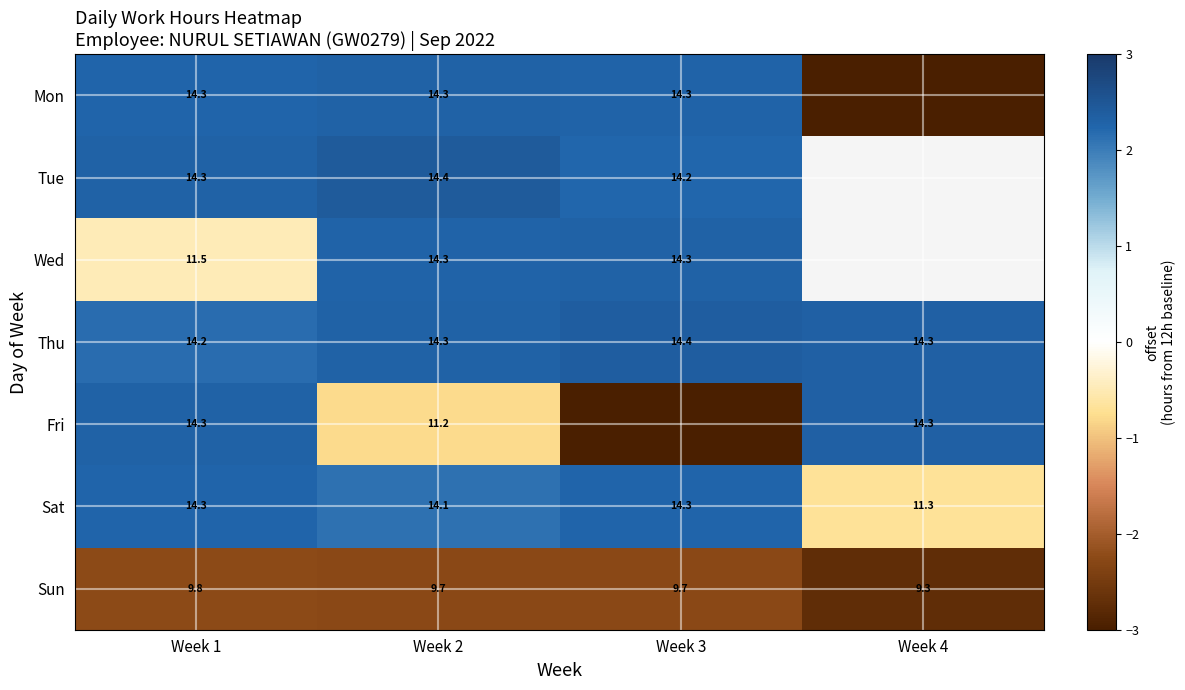

True or false: Mon has a value of -6.6 at Week 4.

False